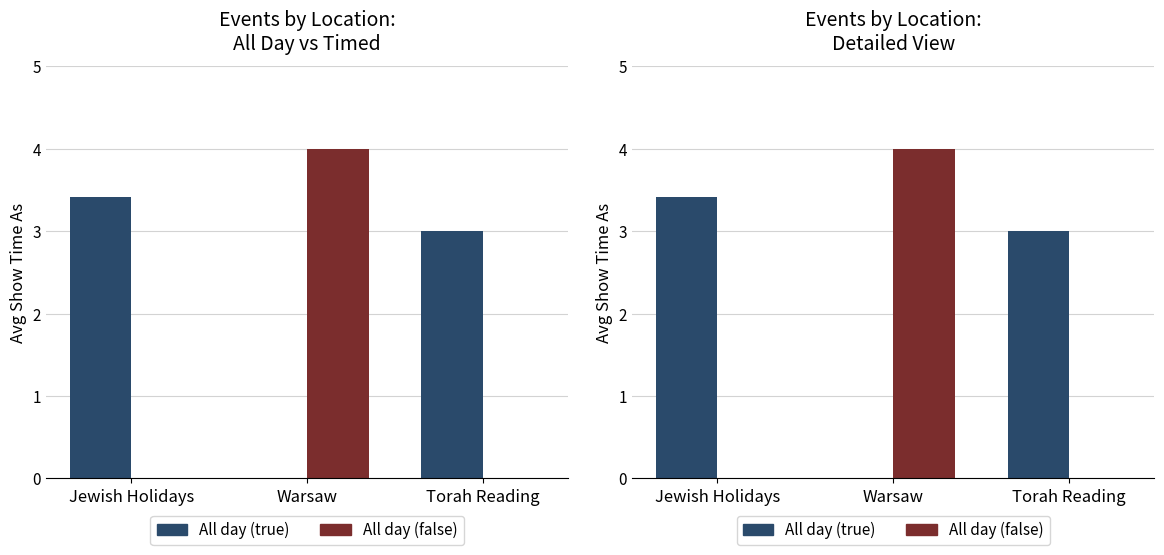

List the series in order of their peak value, highest first.

All day (false), All day (true)